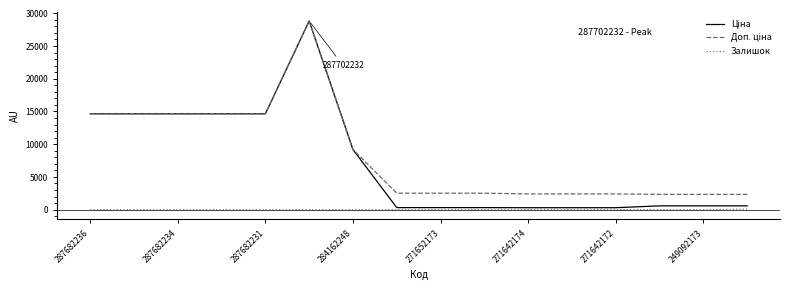

What is the greatest value displayed?

28821.8